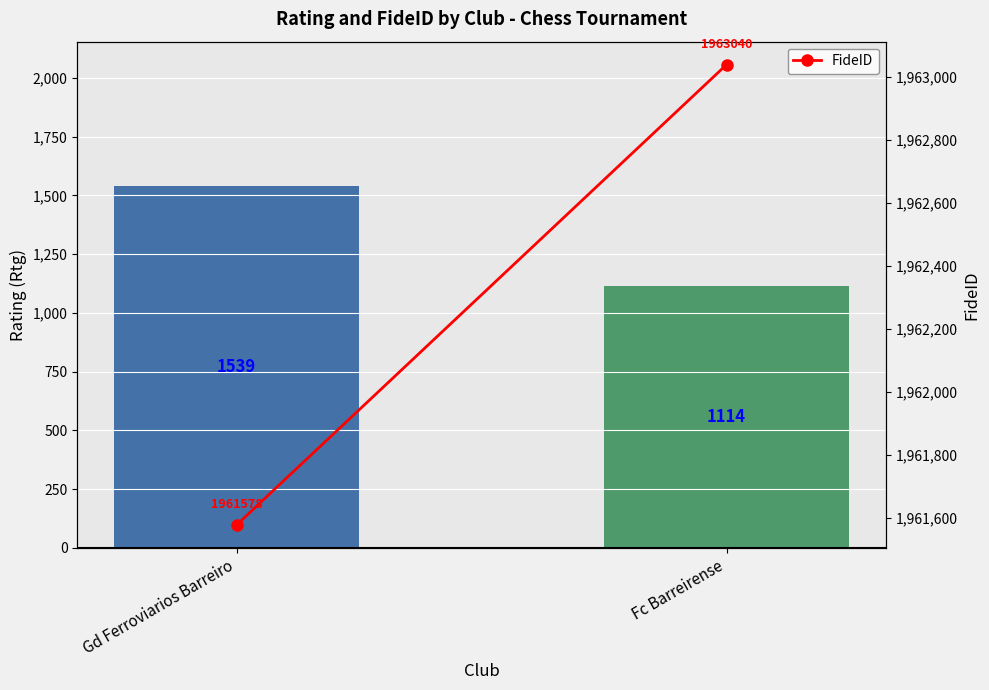

Is the value of Rating (Rtg) at Fc Barreirense greater than the value of FideID at Gd Ferroviarios Barreiro?

No